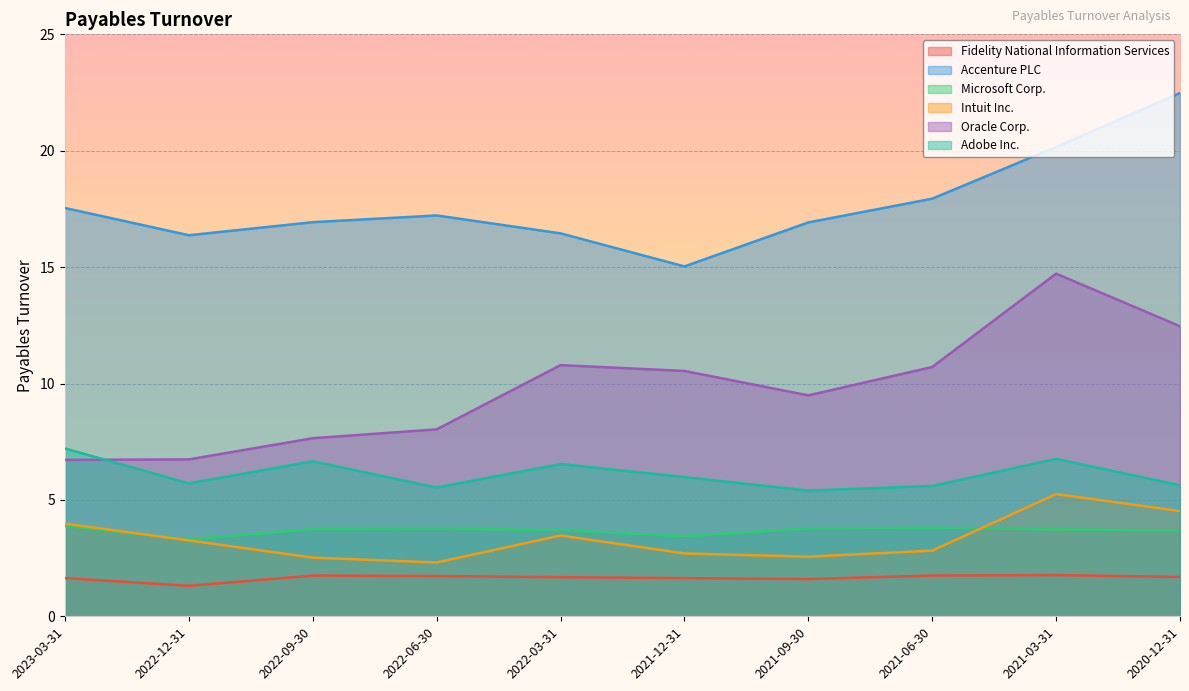

What is the sum of the Oracle Corp. values at 2021-03-31 and 2022-03-31?

25.5